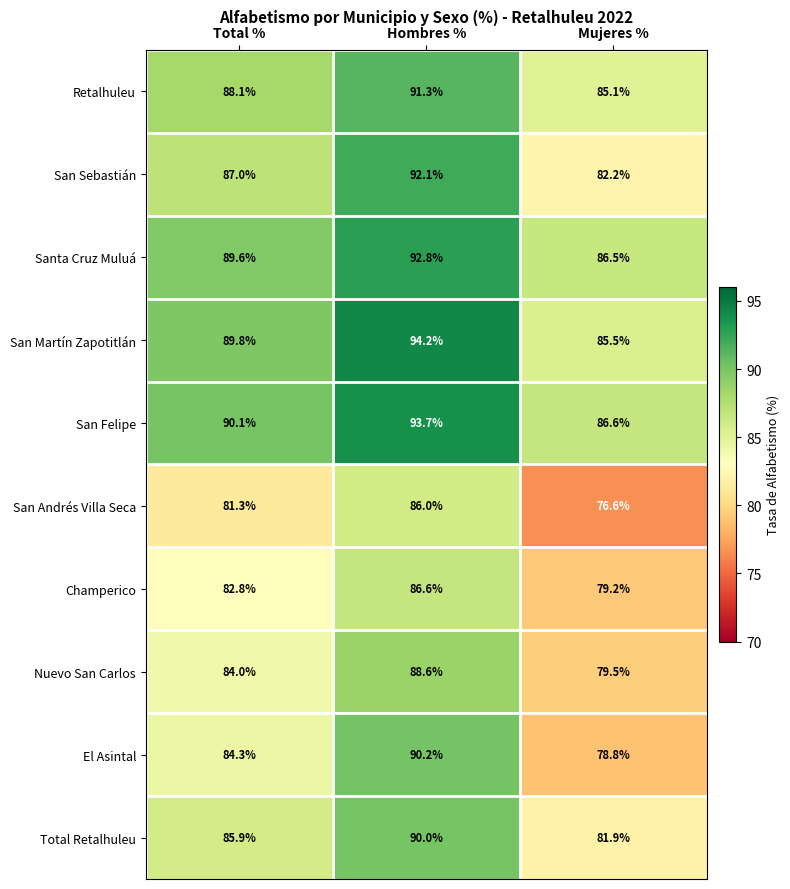

What is the average value of the San Sebastián series?

87.1